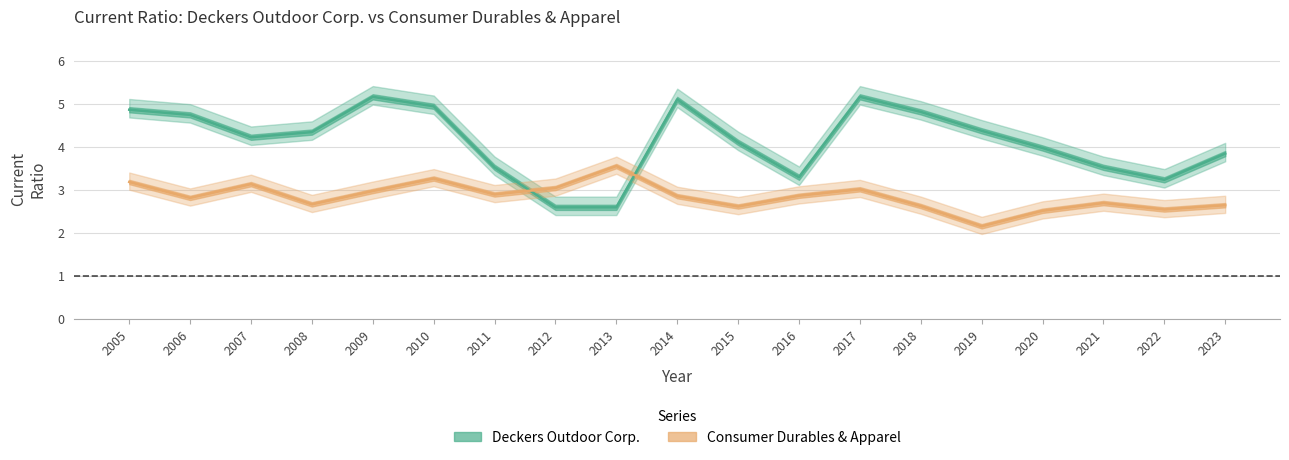

Between 2007 and 2009, which series saw the biggest shift?

Deckers Outdoor Corp.